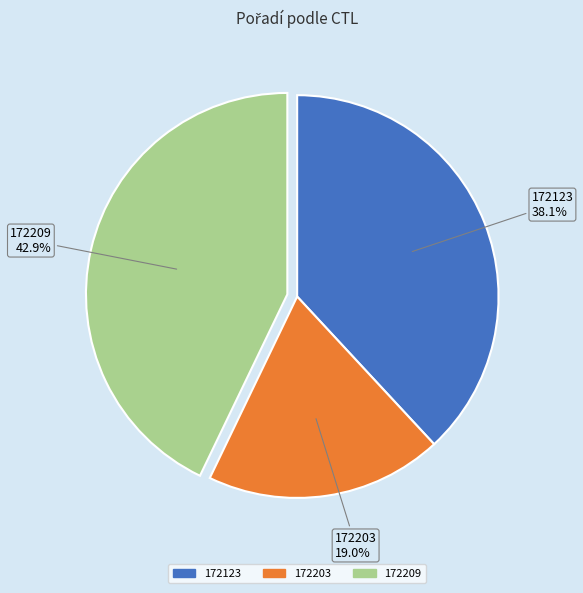

Rank the categories by value from highest to lowest.

172209, 172123, 172203